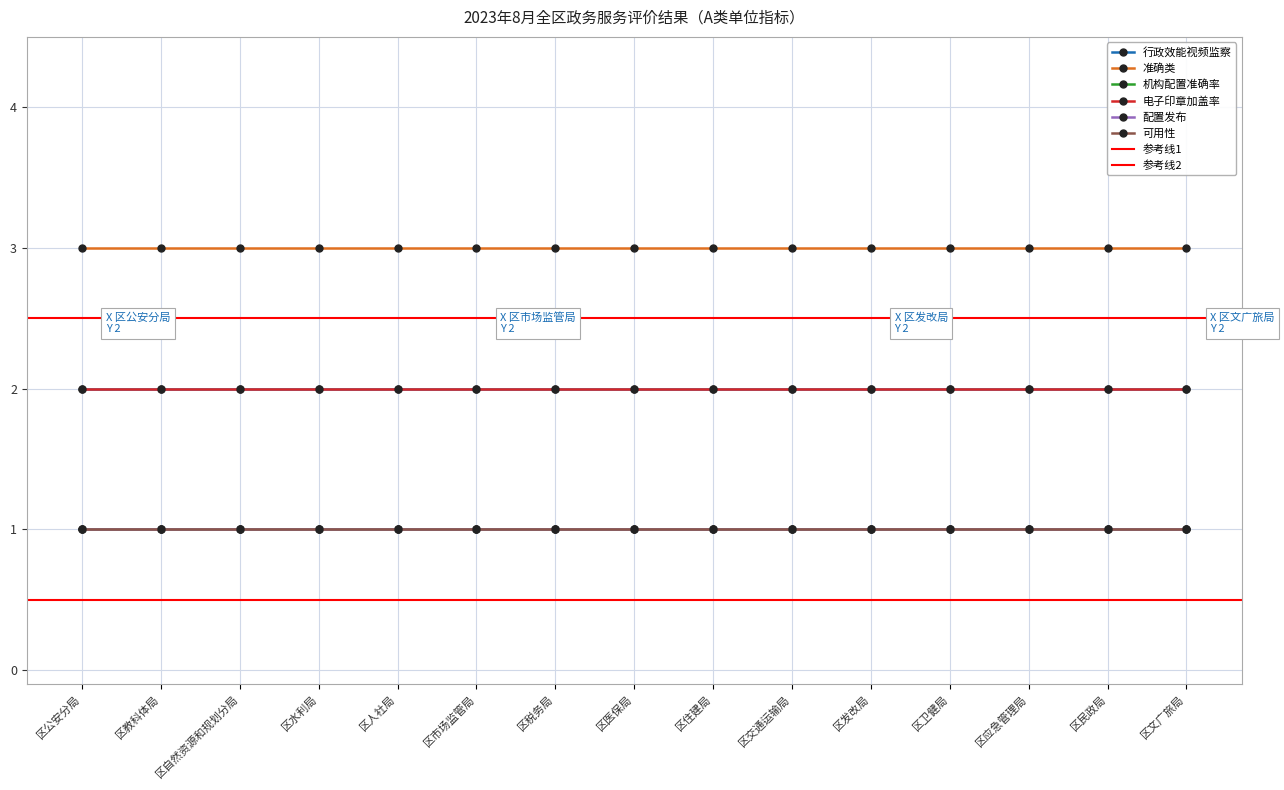

Where is 电子印章加盖率 nearest to the value 2?

区公安分局